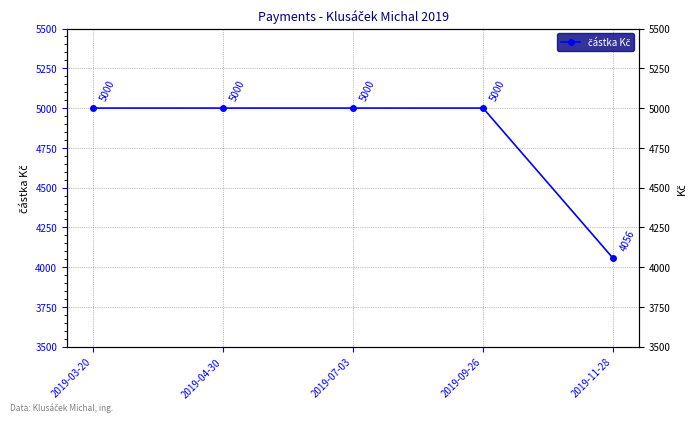

The chart shows a value of 1148 at 2019-03-20. True or false?

False